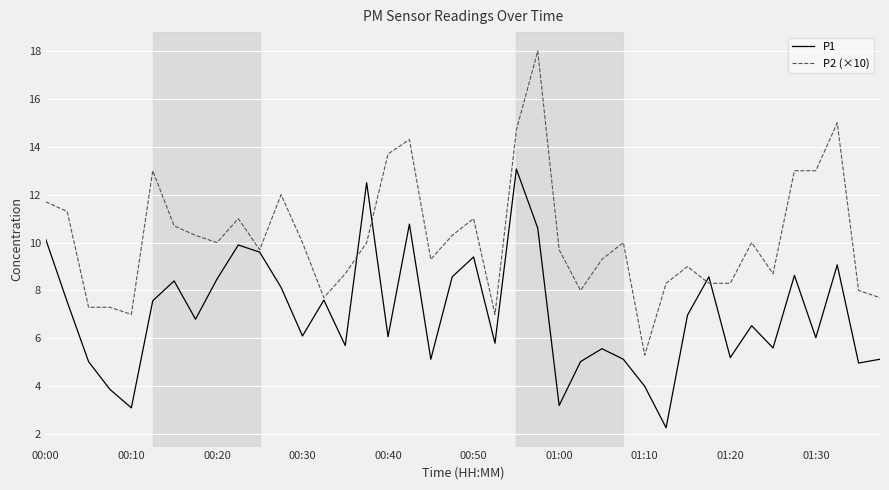

Which series has the largest total across all categories?

P2 (×10)